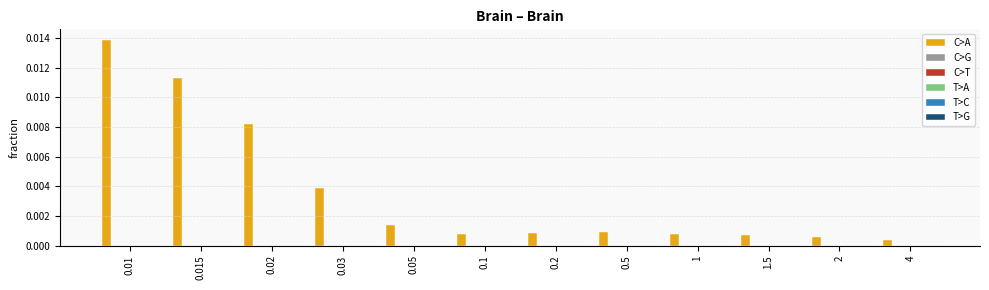

Which series has the largest total across all categories?

C>A